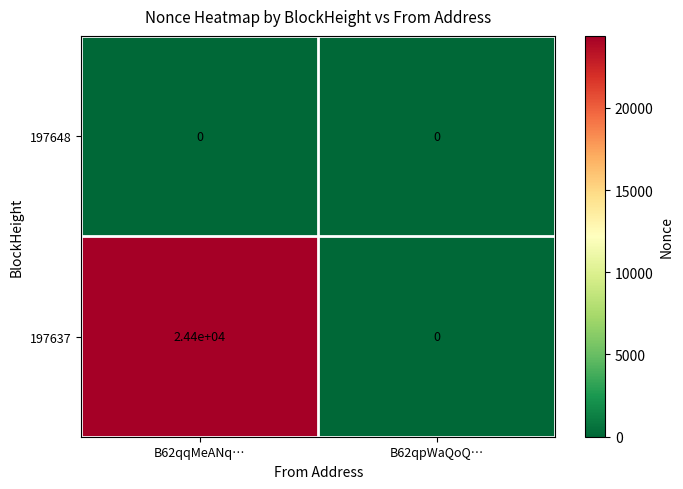

At B62qqMeANq…, list the series in order from largest to smallest.

197637, 197648